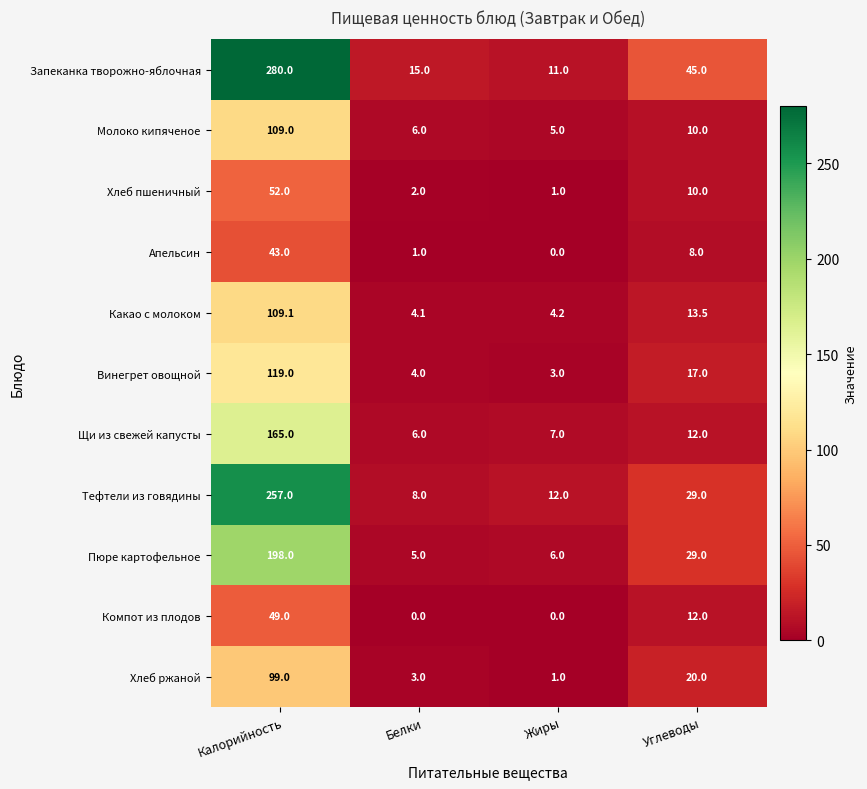

How many values in the Апельсин series are below 8?

2